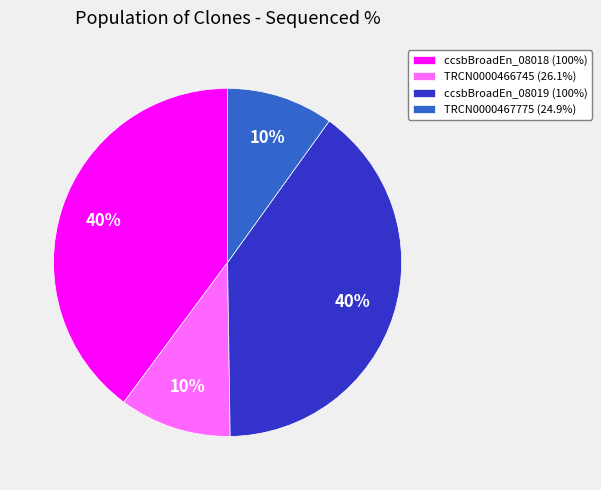

Is there any slice that represents more than half of the pie?

No